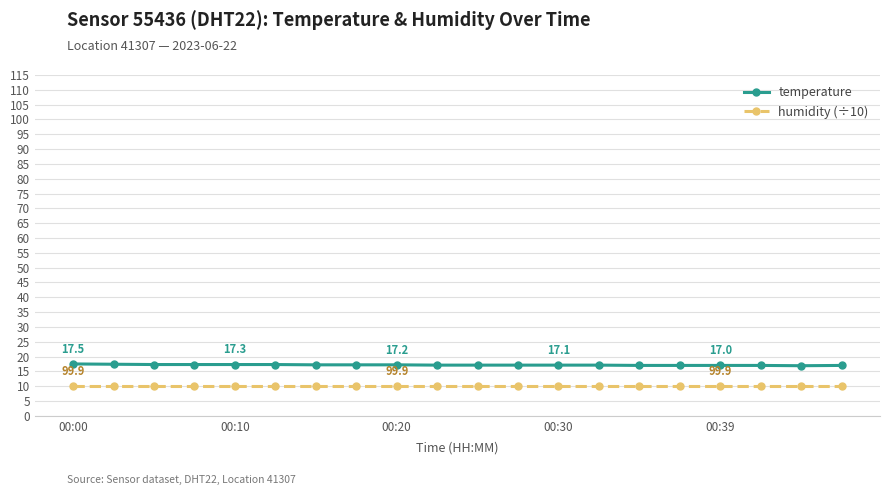

What is the smallest value displayed?

10.0